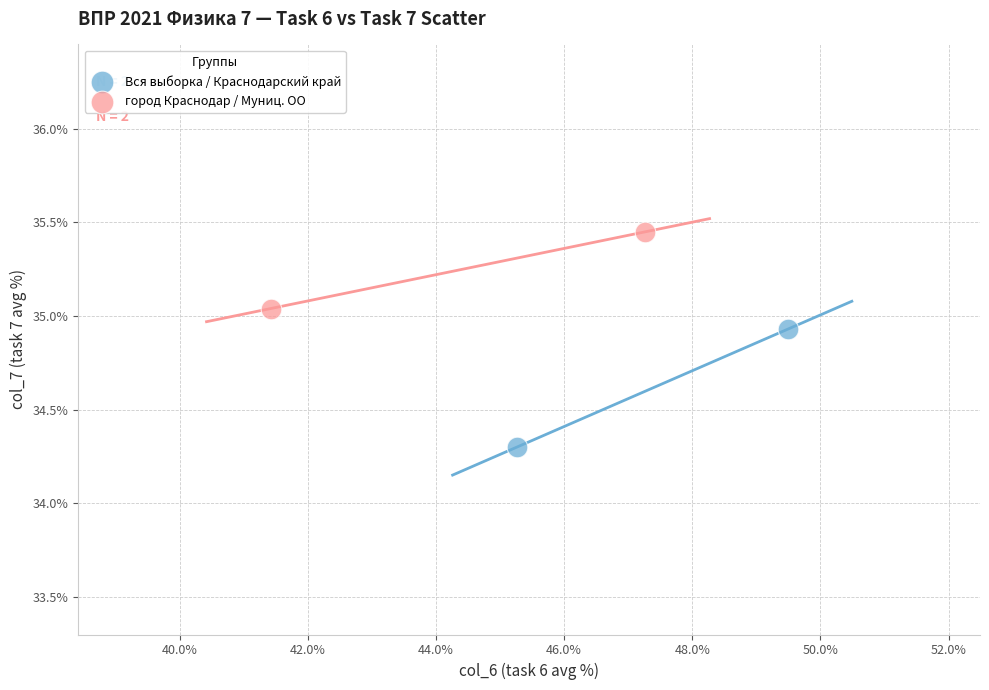

What are all the series names shown in the legend?

Вся выборка / Краснодарский край, город Краснодар / Муниц. ОО